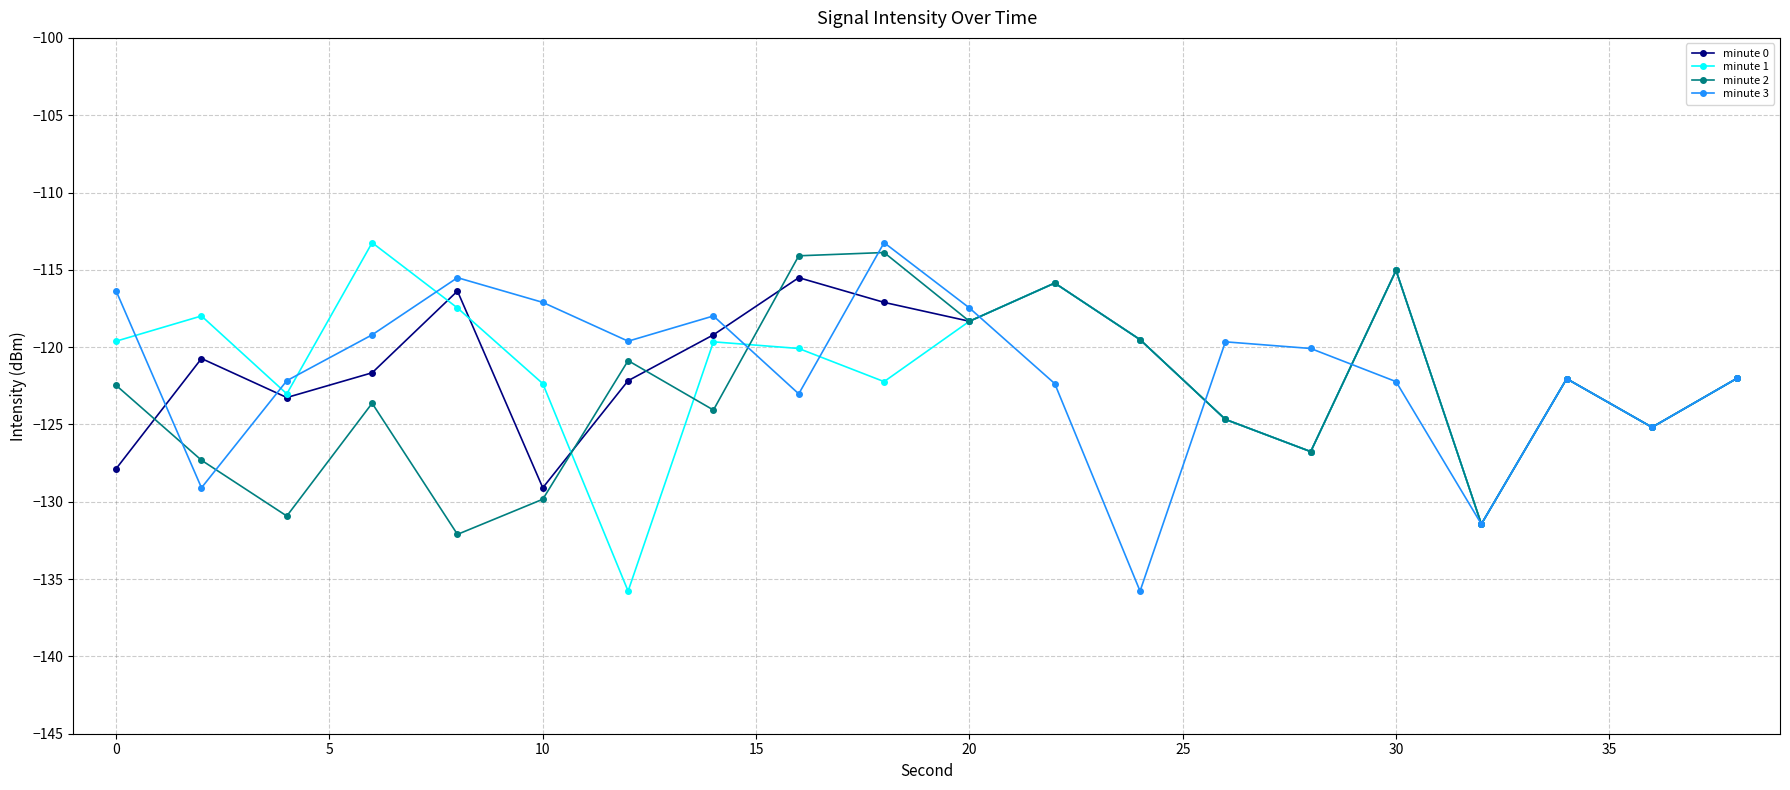

What is the value of the minute 0 point at the 11th from the left?

-118.3